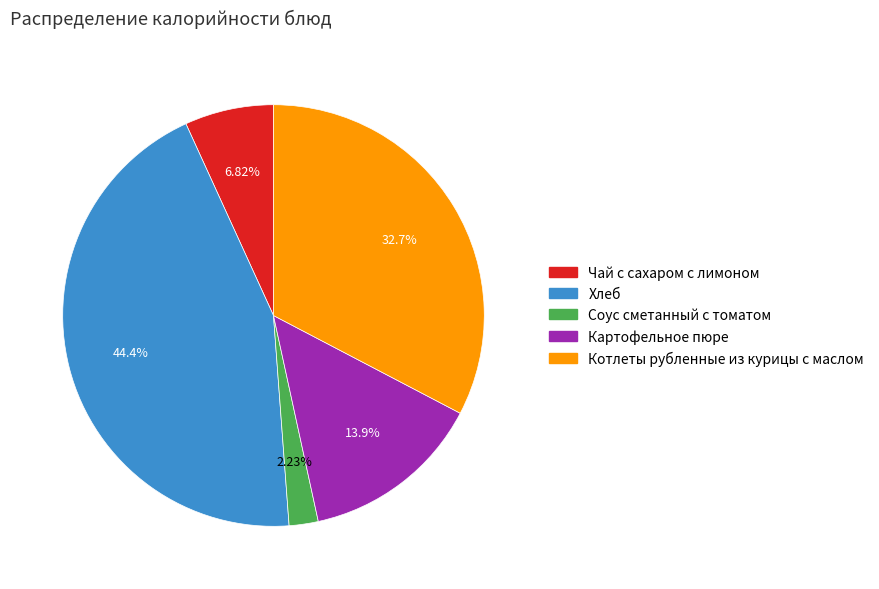

Does Картофельное пюре represent more than half of the total?

No